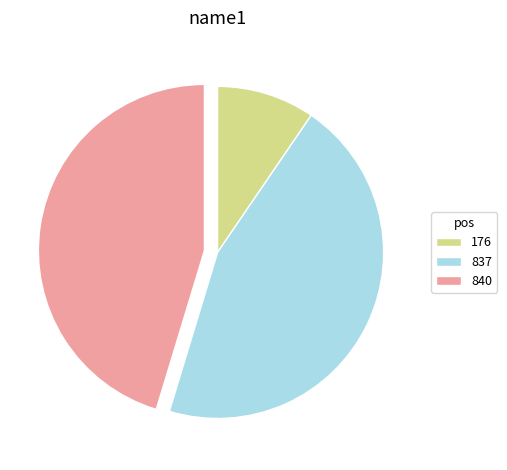

What is the ratio of the value at 840 to the value at 176?

4.8